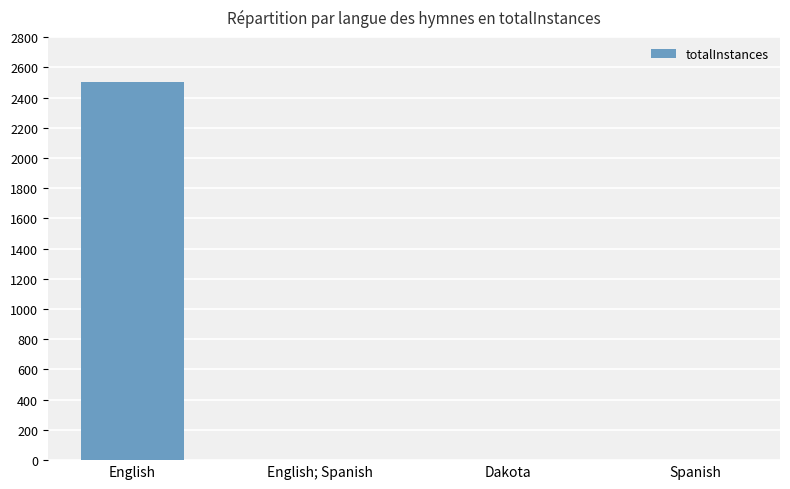

Which category has the highest value across all series?

English